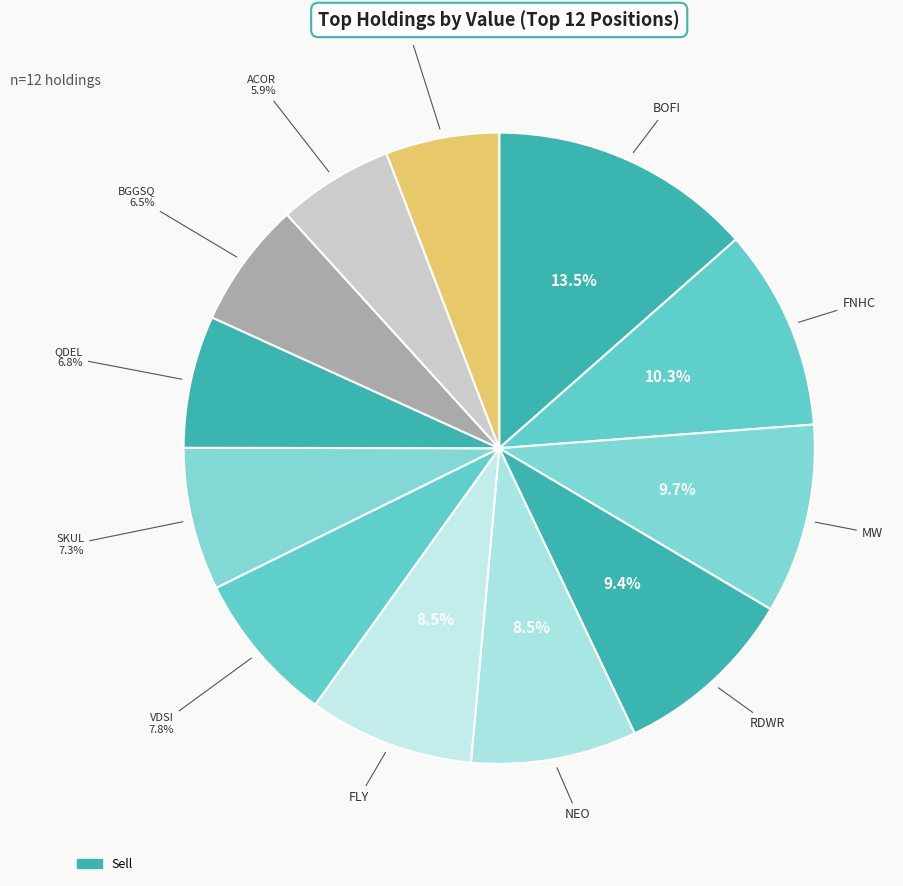

To the nearest percent, what is the average slice percentage?

8%